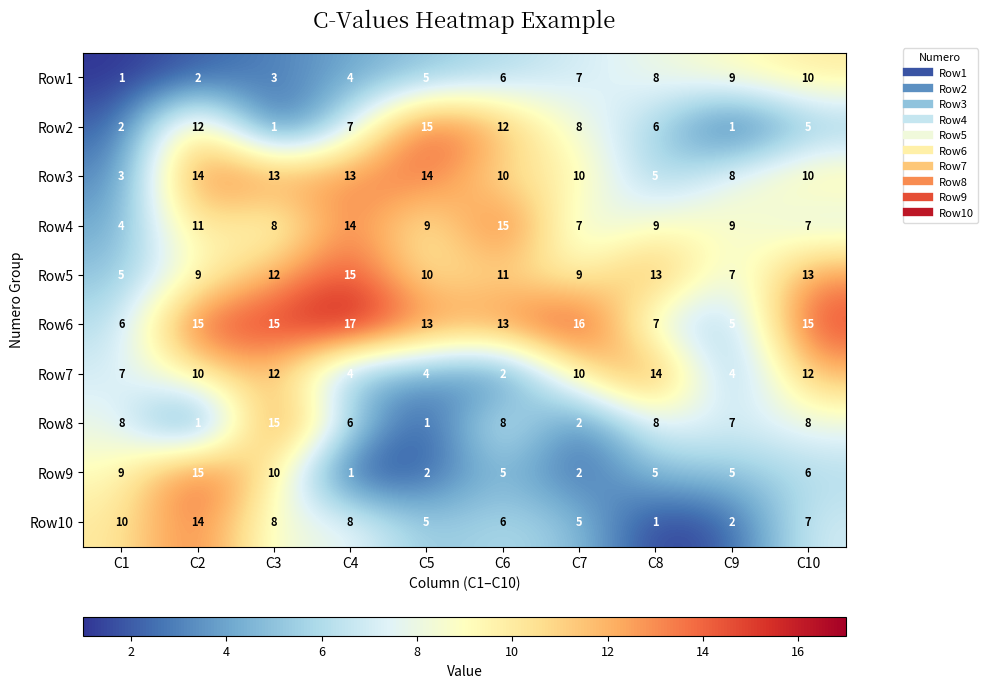

What is the difference between the maximum and minimum values in the Row8 series?

14